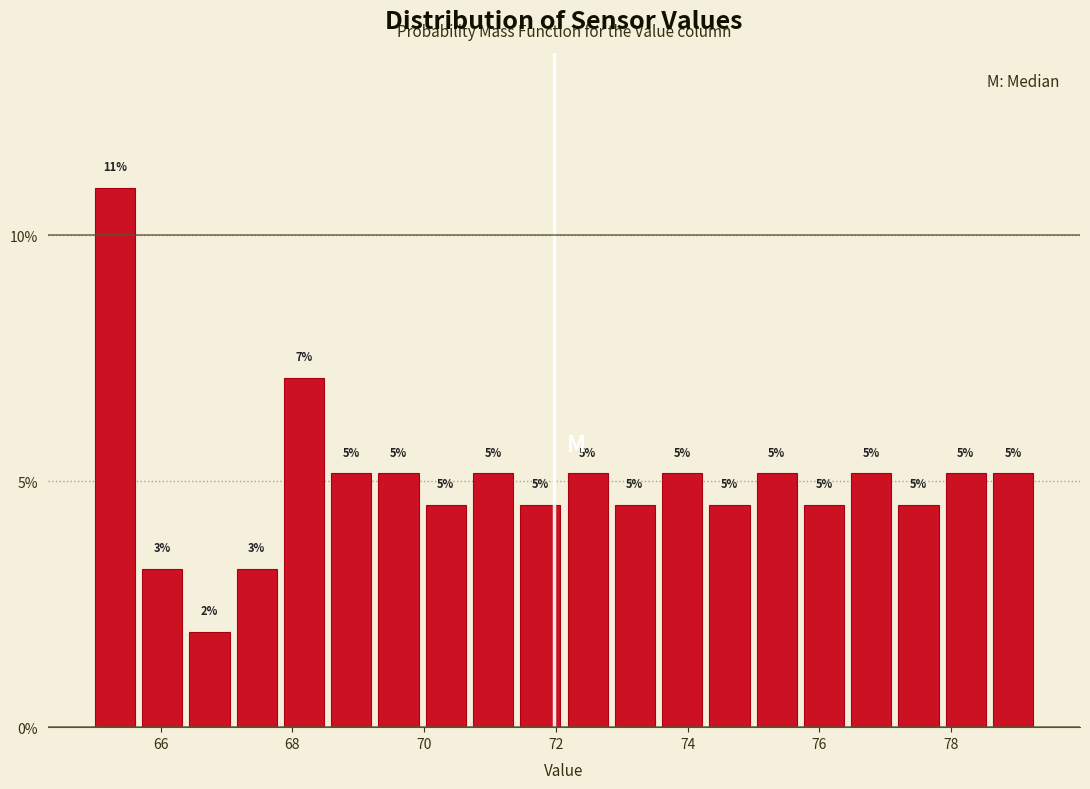

Around what value on the x-axis is the tallest bar? Give the approximate position of its centre, as read against the axis.

65.4